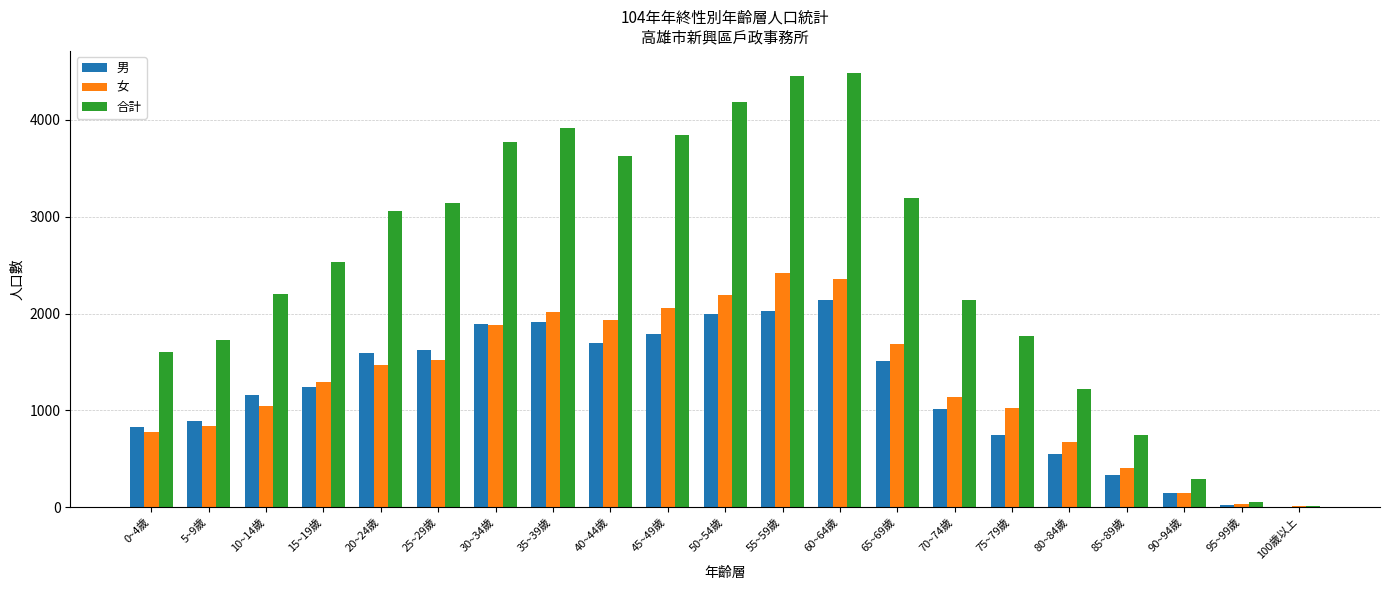

How many groups of bars are there?

21